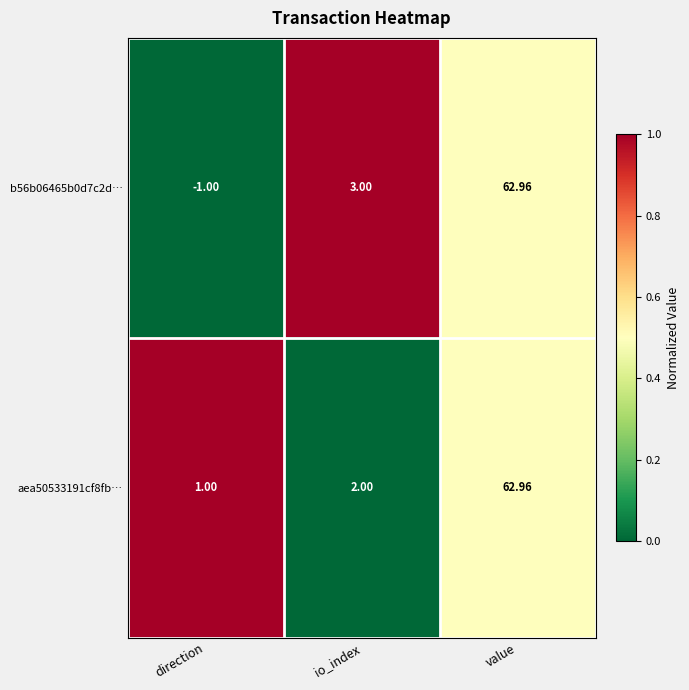

List the labels in order of b56b06465b0d7c2d… value, largest first.

value, io_index, direction